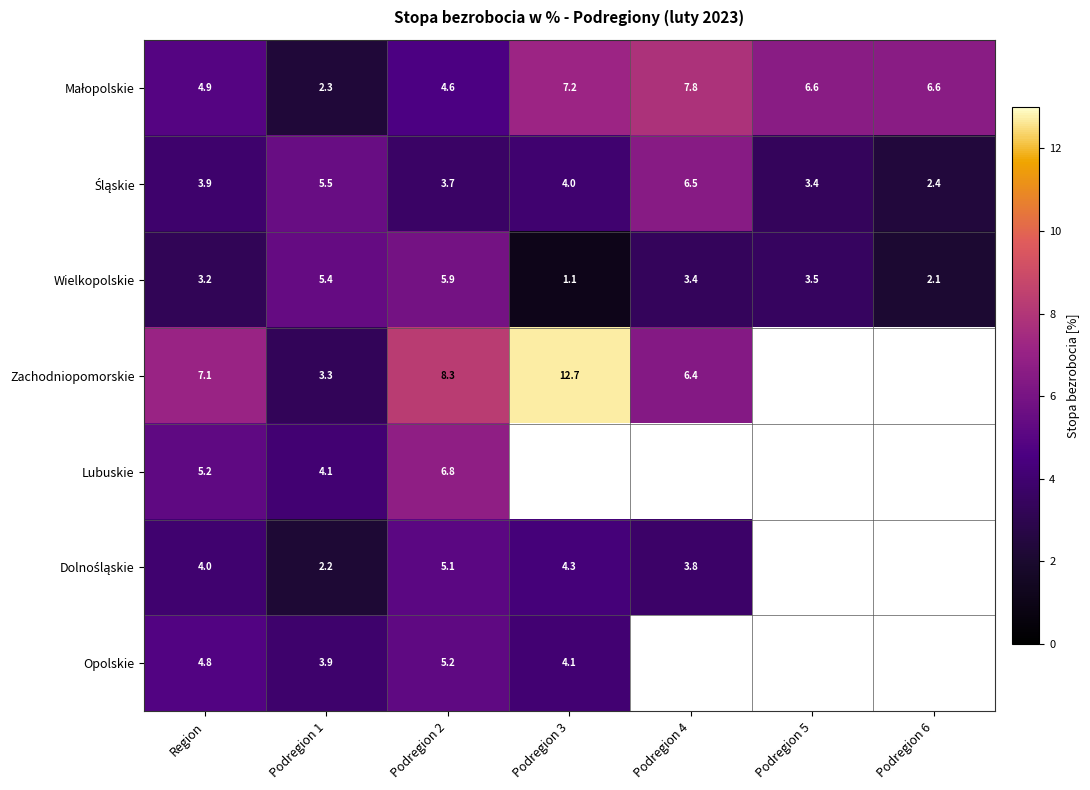

Which category has the lowest value across all series?

Podregion 5